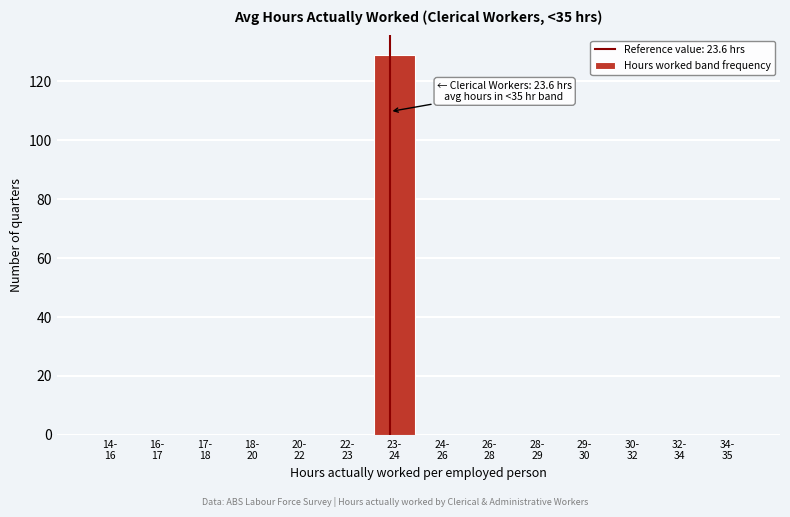

What is the maximum value shown in the chart?

129